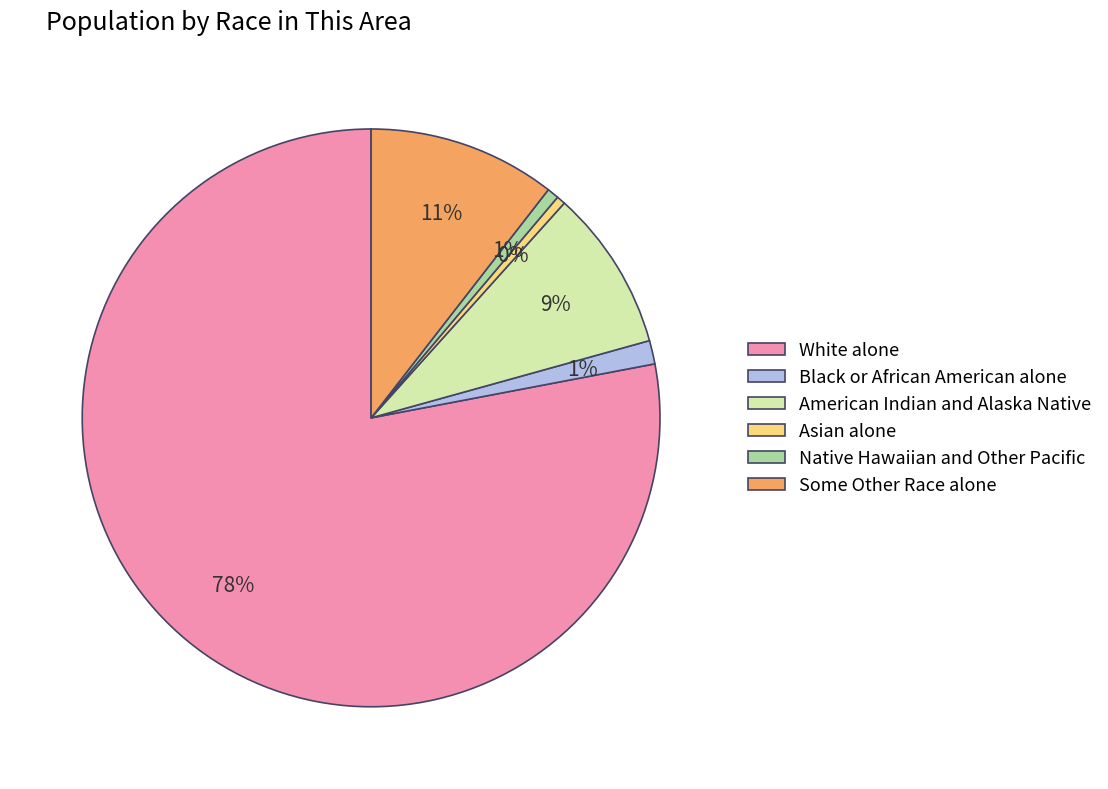

Which slice is the largest?

White alone